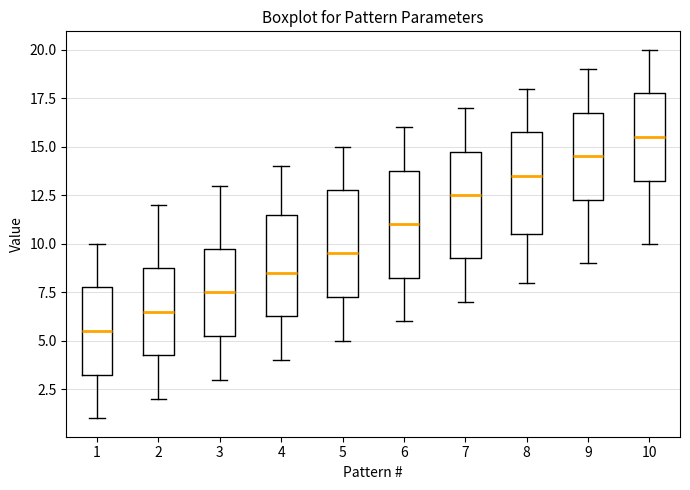

Reading left to right, transcribe this box plot: for each box, give where its median line is, the range the box spans, and where its two whiskers end, as read against the y-axis. The values are not printed on the chart, so give them approximately, as read against the axis.

1: median 5.5, box 3.5 to 8.0, whiskers 1.0 to 10.0
2: median 6.5, box 4.5 to 9.0, whiskers 2.0 to 12.0
3: median 7.5, box 5.5 to 10.0, whiskers 3.0 to 13.0
4: median 8.5, box 6.5 to 11.5, whiskers 4.0 to 14.0
5: median 9.5, box 7.5 to 13.0, whiskers 5.0 to 15.0
6: median 11.0, box 8.5 to 14.0, whiskers 6.0 to 16.0
7: median 12.5, box 9.5 to 15.0, whiskers 7.0 to 17.0
8: median 13.5, box 10.5 to 16.0, whiskers 8.0 to 18.0
9: median 14.5, box 12.5 to 17.0, whiskers 9.0 to 19.0
10: median 15.5, box 13.5 to 18.0, whiskers 10.0 to 20.0